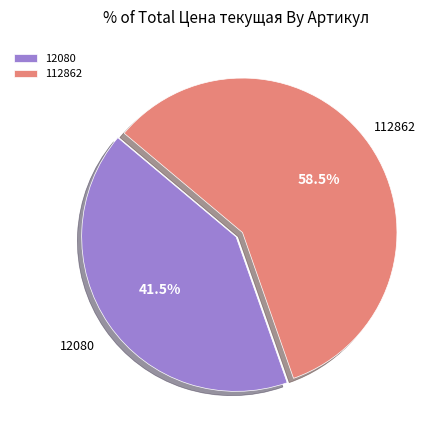

Approximately how many times larger is the value at 12080 compared to 112862?

0.7